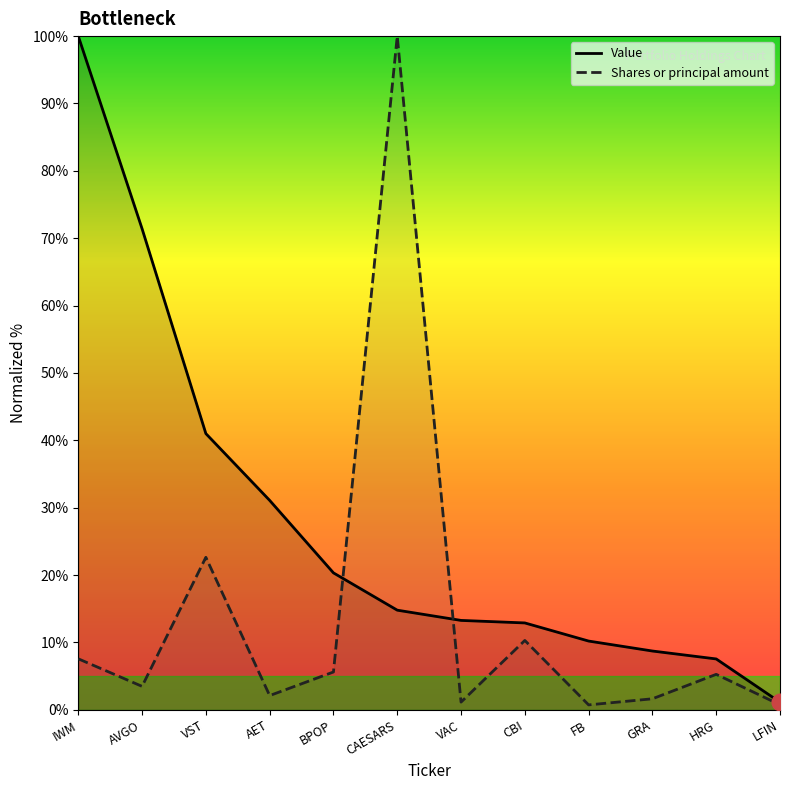

The Value series shows 68.9 at VST. True or false?

False